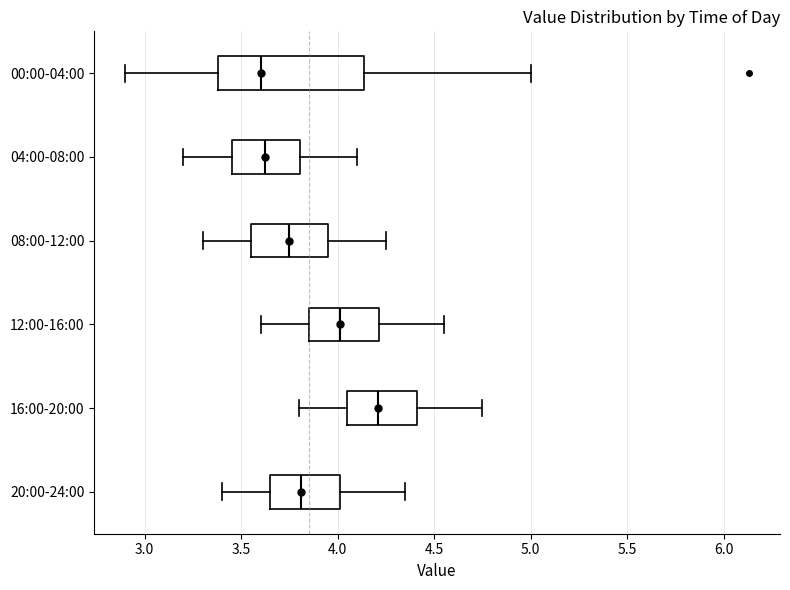

Where is the left edge of the box for 20:00-24:00 on the x-axis? The values are not printed on the chart, so give them approximately, as read against the axis.

3.65